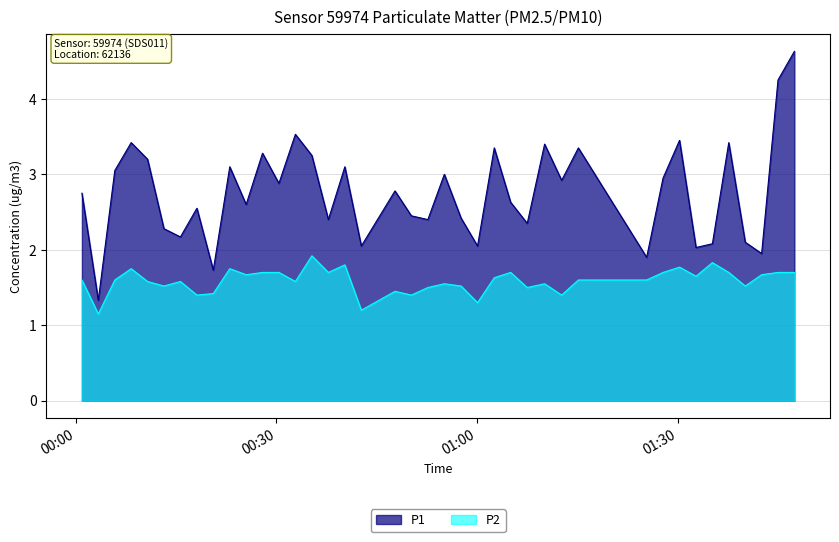

Rank the series by their average value, from highest to lowest.

P1, P2